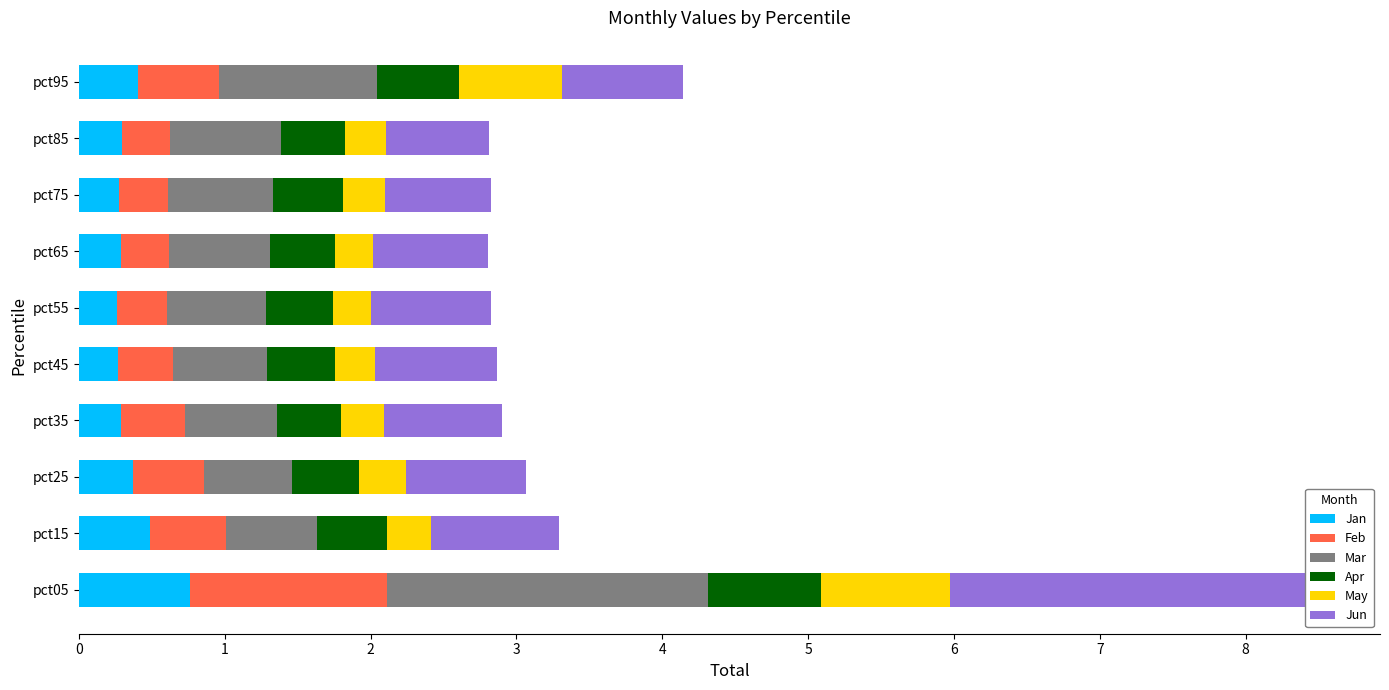

What value does the Jan series have at pct05?

0.8